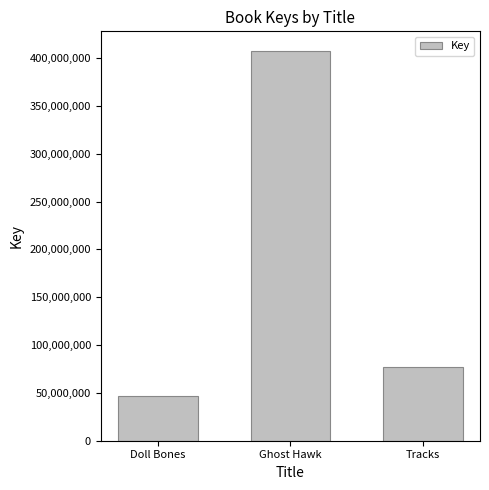

Reading left to right, extract all data points from this chart.

46644544	407602510	76847379